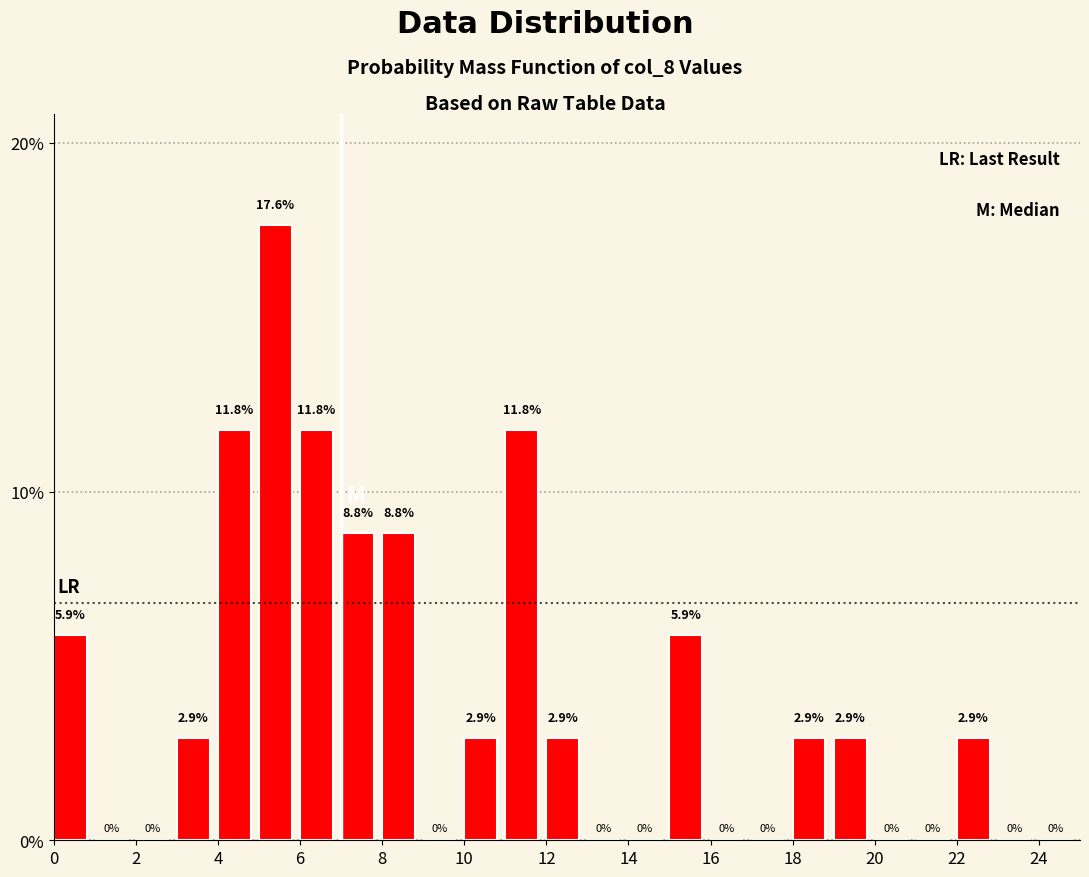

Reading left to right, transcribe this chart: for each bar, give the range it covers on the x-axis and its height.

0 to 1: 5.9
1 to 2: 0.0
2 to 3: 0.0
3 to 4: 2.9
4 to 5: 11.8
5 to 6: 17.6
6 to 7: 11.8
7 to 8: 8.8
8 to 9: 8.8
9 to 10: 0.0
10 to 11: 2.9
11 to 12: 11.8
12 to 13: 2.9
13 to 14: 0.0
14 to 15: 0.0
15 to 16: 5.9
16 to 17: 0.0
17 to 18: 0.0
18 to 19: 2.9
19 to 20: 2.9
20 to 21: 0.0
21 to 22: 0.0
22 to 23: 2.9
23 to 24: 0.0
24 to 25: 0.0